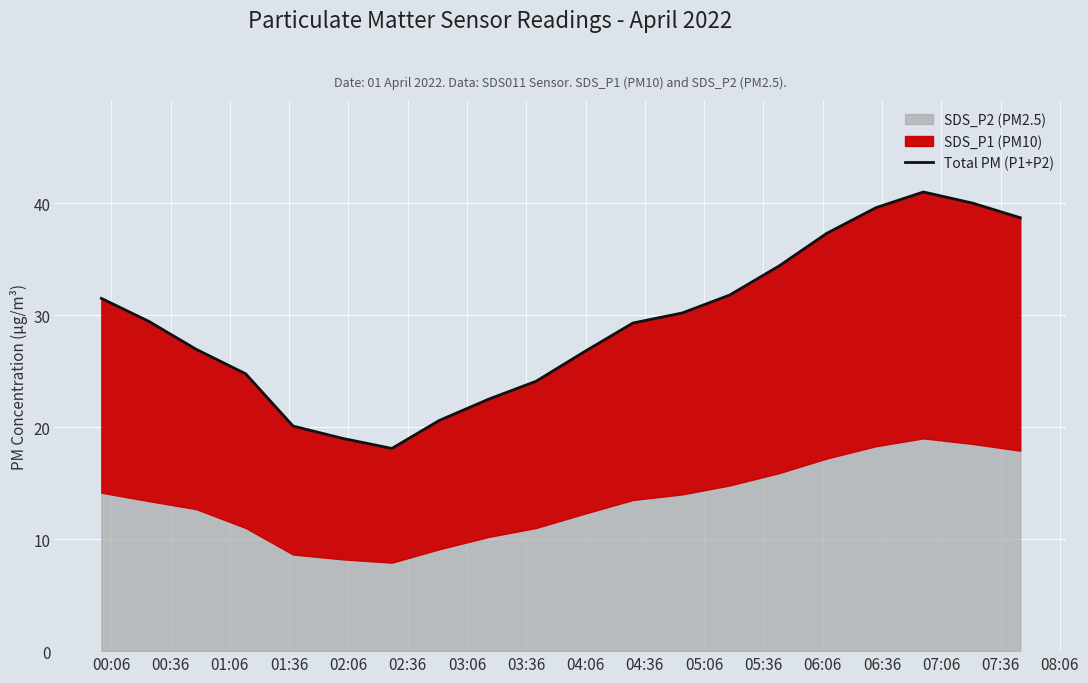

How many points are higher than both their immediate neighbors (excluding endpoints)?

1